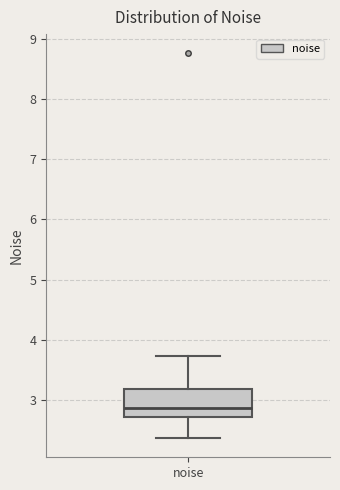

Where does the median line of the box for noise sit on the y-axis? The values are not printed on the chart, so give them approximately, as read against the axis.

2.9